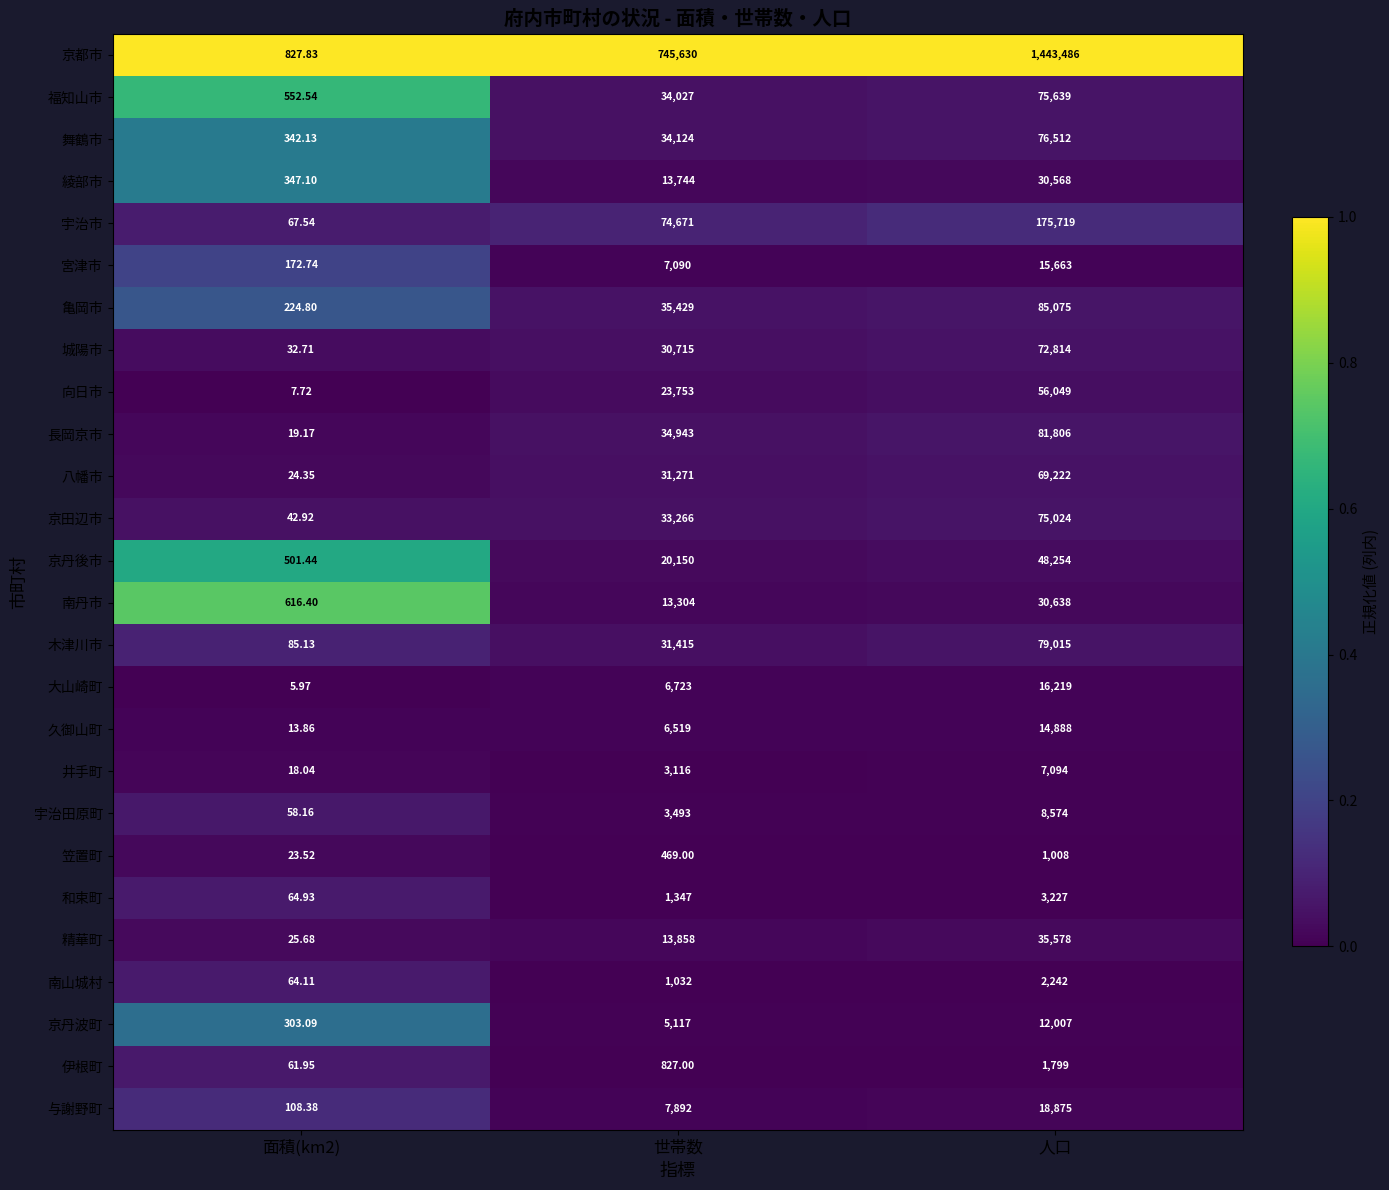

Which label corresponds to the largest value in the chart?

人口